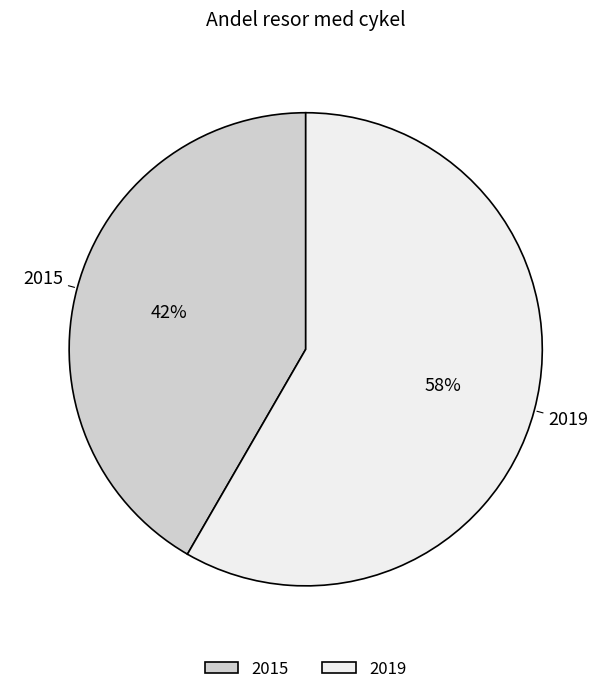

Is it true that 2019 is 65% of the pie?

False